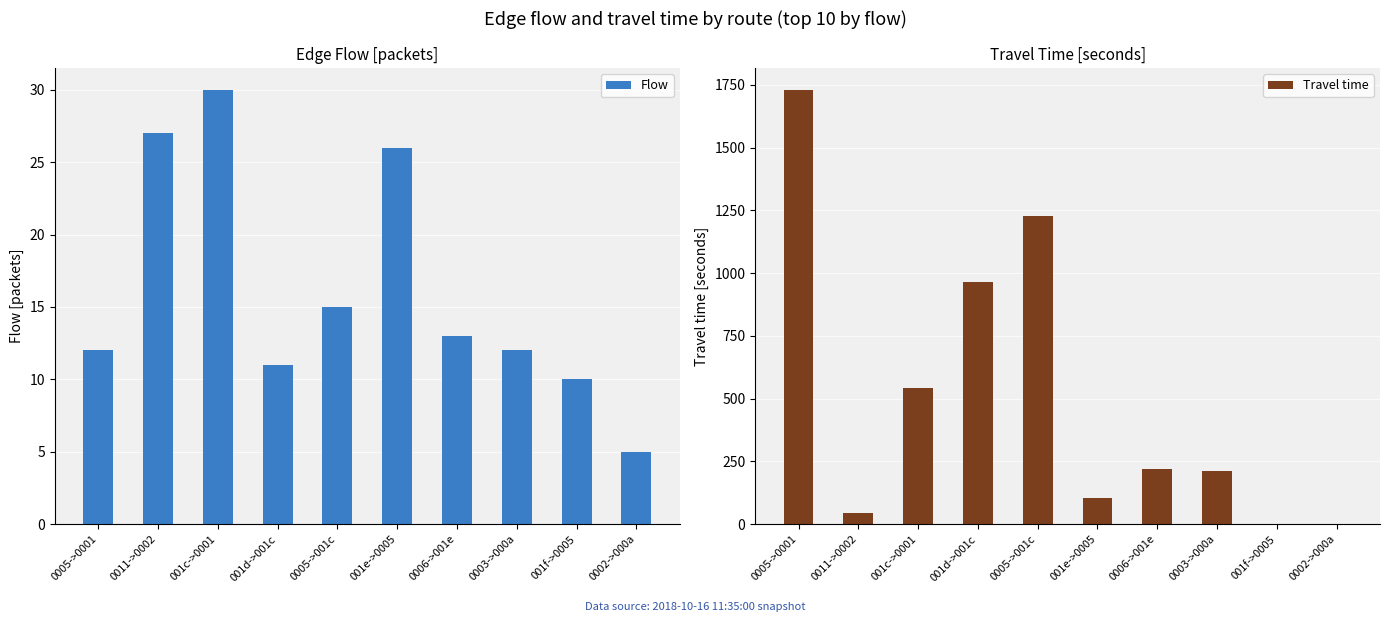

Reading left to right, extract all data points from this chart.

Flow: 0005->0001=12	0011->0002=27	001c->0001=30	001d->001c=11	0005->001c=15	001e->0005=26	0006->001e=13	0003->000a=12	001f->0005=10	0002->000a=5
Travel time: 0005->0001=1730	0011->0002=46	001c->0001=543	001d->001c=963	0005->001c=1229	001e->0005=105	0006->001e=218	0003->000a=211	001f->0005=0	0002->000a=0